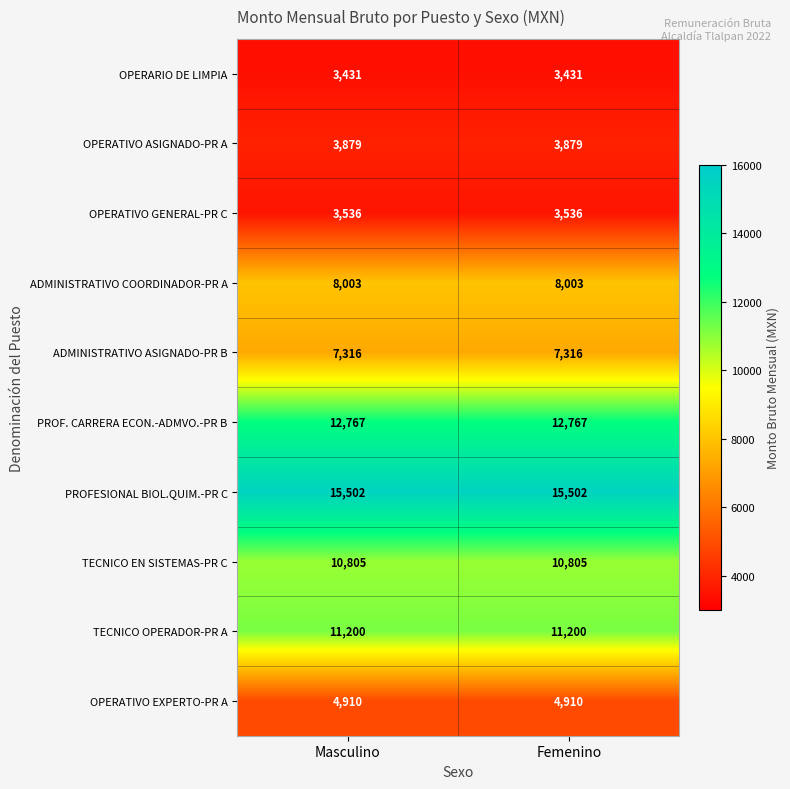

Is the value of TECNICO OPERADOR-PR A at Femenino greater than the value of OPERATIVO EXPERTO-PR A at Masculino?

Yes